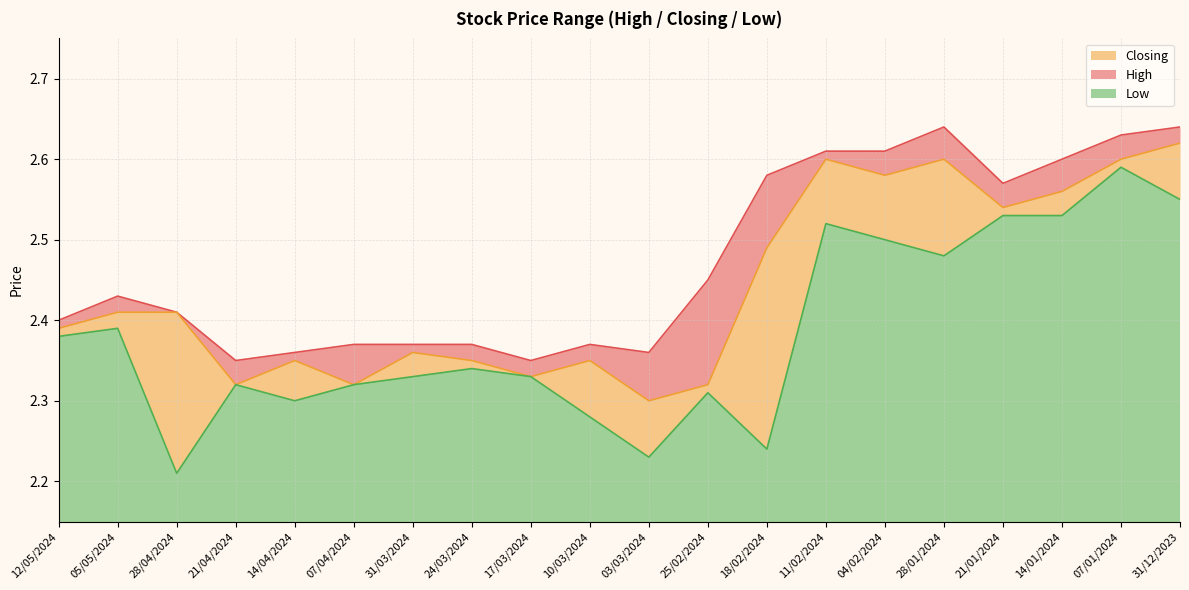

List the series in order of their overall mean, lowest first.

Low, Closing, High